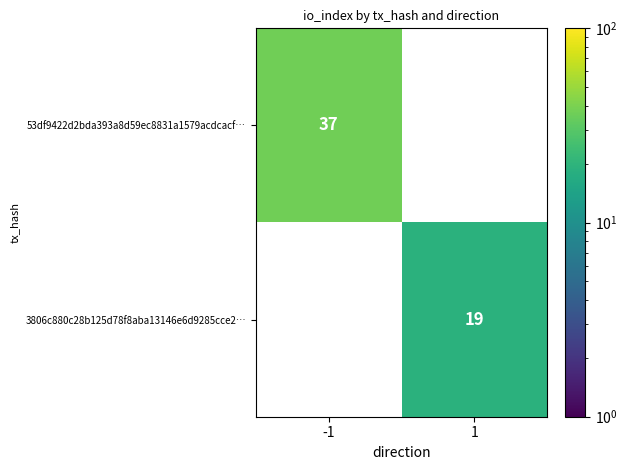

Is it true that 3806c880c28b125d78f8aba13146e6d9285cce2… equals 19 at 1?

True